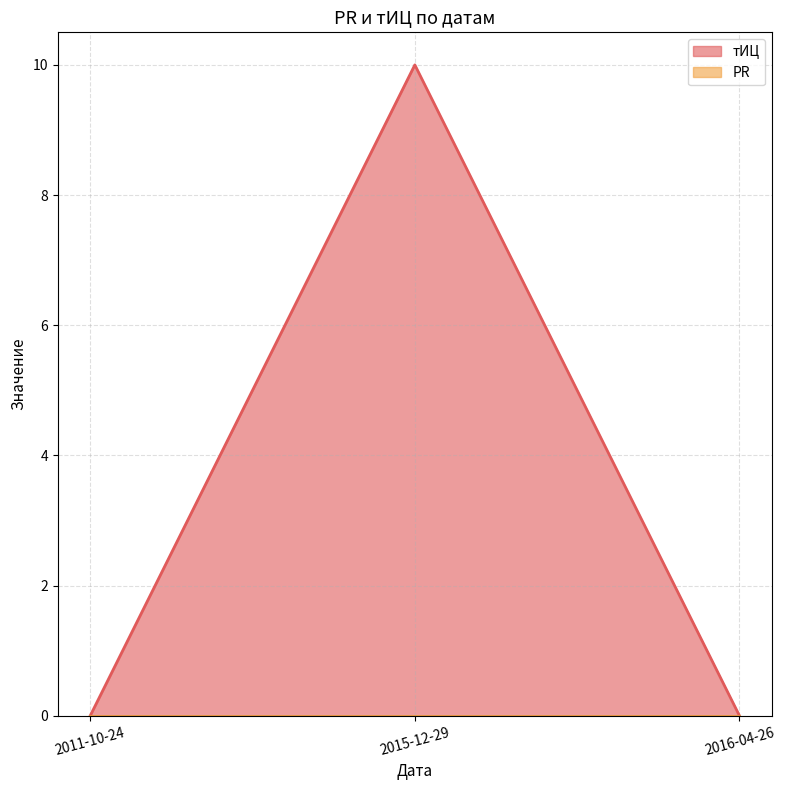

List the labels in order of value, smallest first.

2011-10-24, 2016-04-26, 2015-12-29